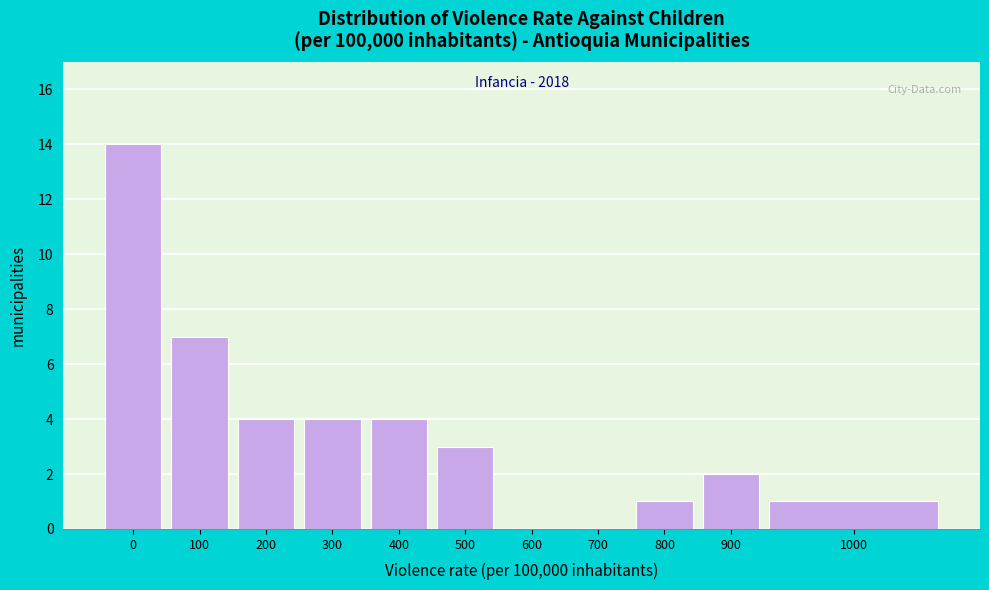

Reading right to left, list all the values displayed in this chart.

1000=1	900=2	800=1	700=0	600=0	500=3	400=4	300=4	200=4	100=7	0=14